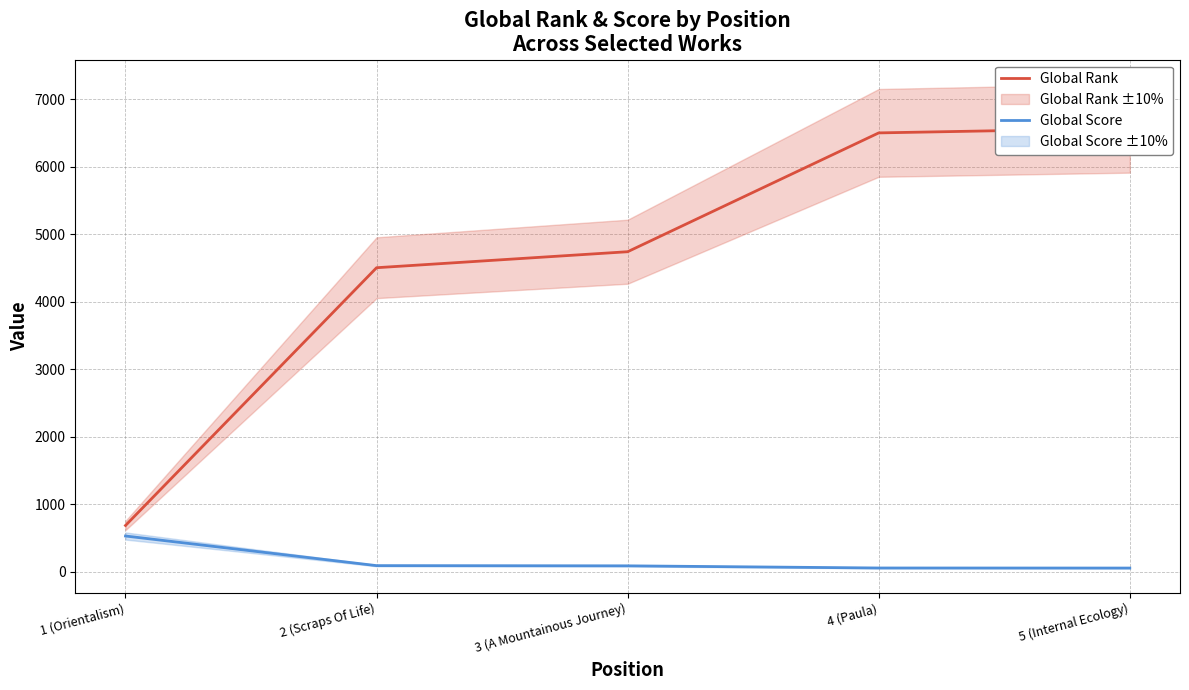

At how many categories does at least one series exceed 3435?

4